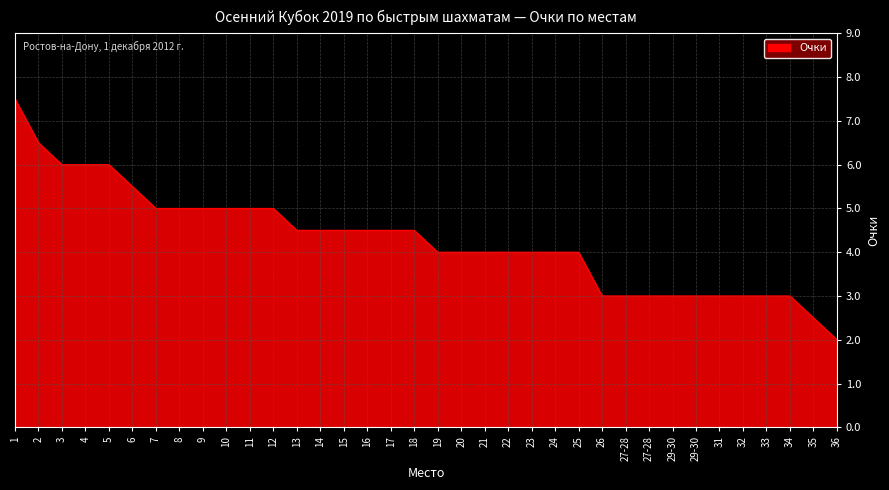

Is this an area chart (filled region under the line)?

Yes